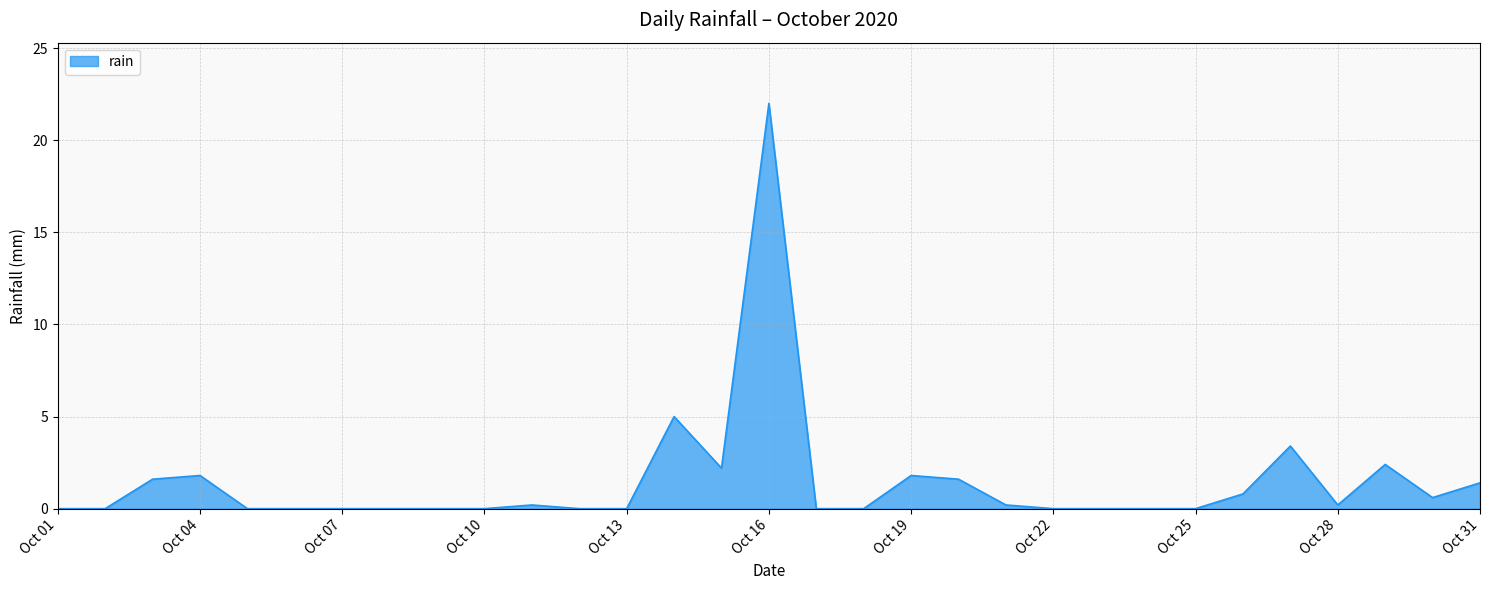

Does the chart display data point markers on the line(s)?

No